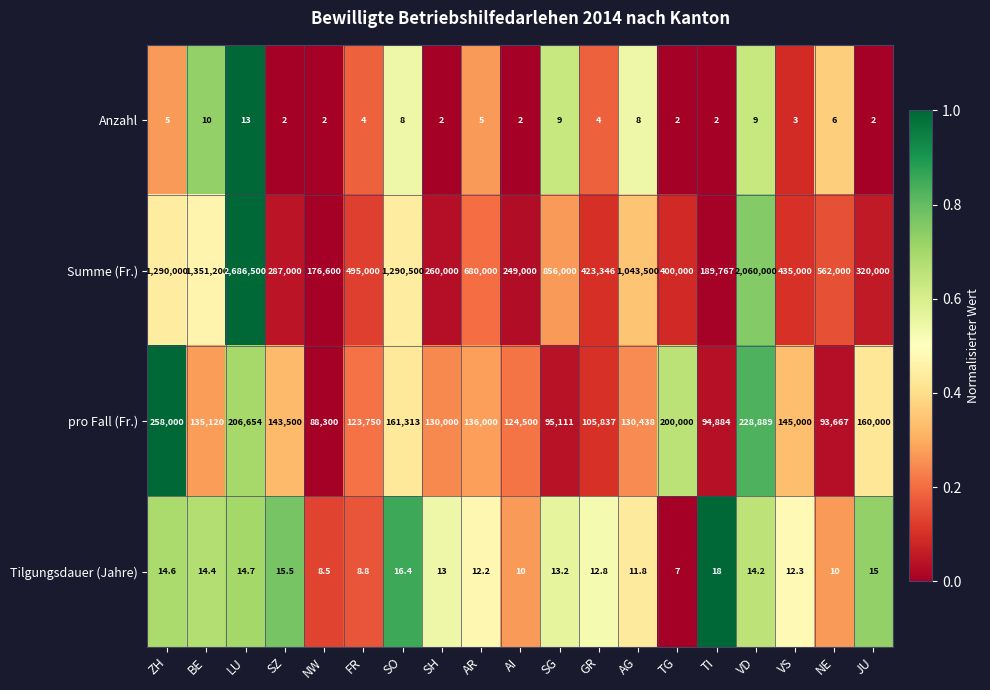

Which category has the lowest value in the Summe (Fr.) series?

NW